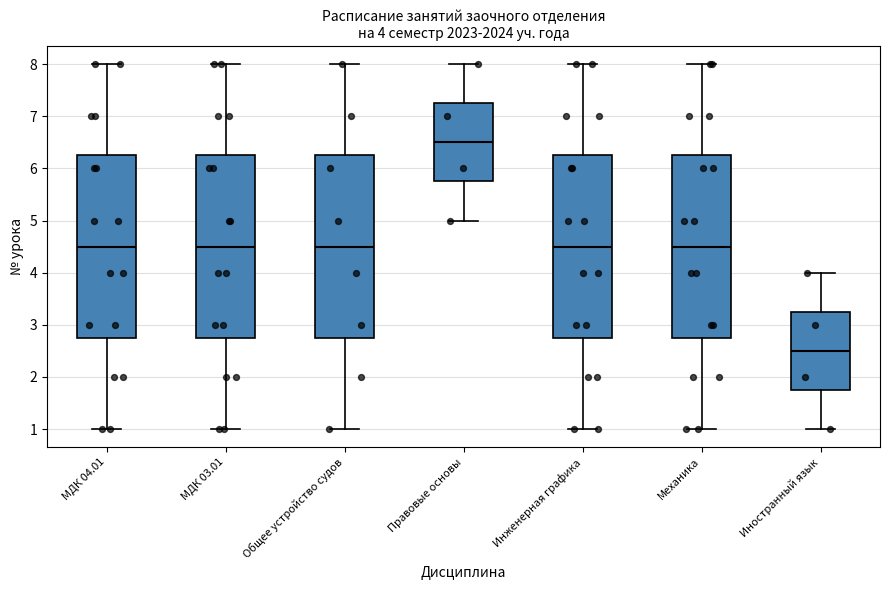

Which box has the highest median line?

Правовые основы